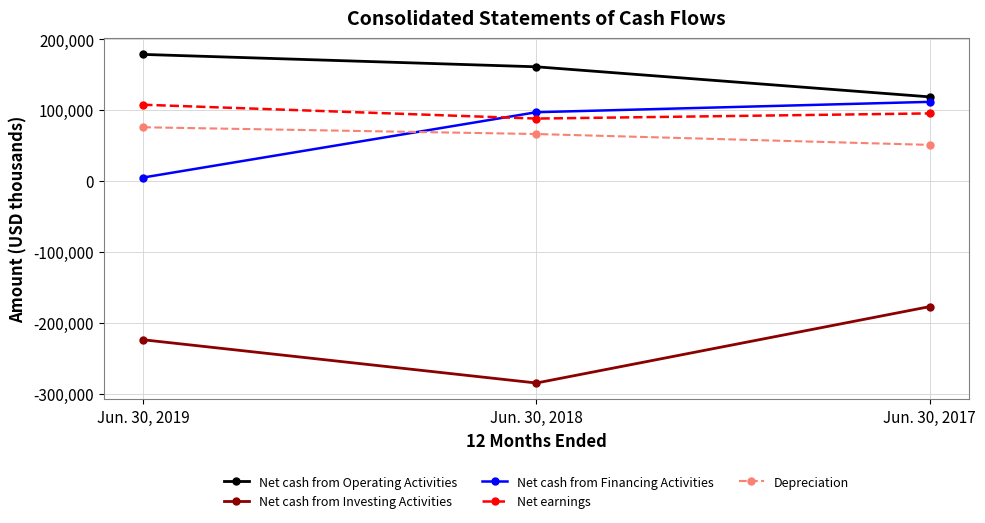

How many Net cash from Investing Activities values are between -284950 and -177241?

3